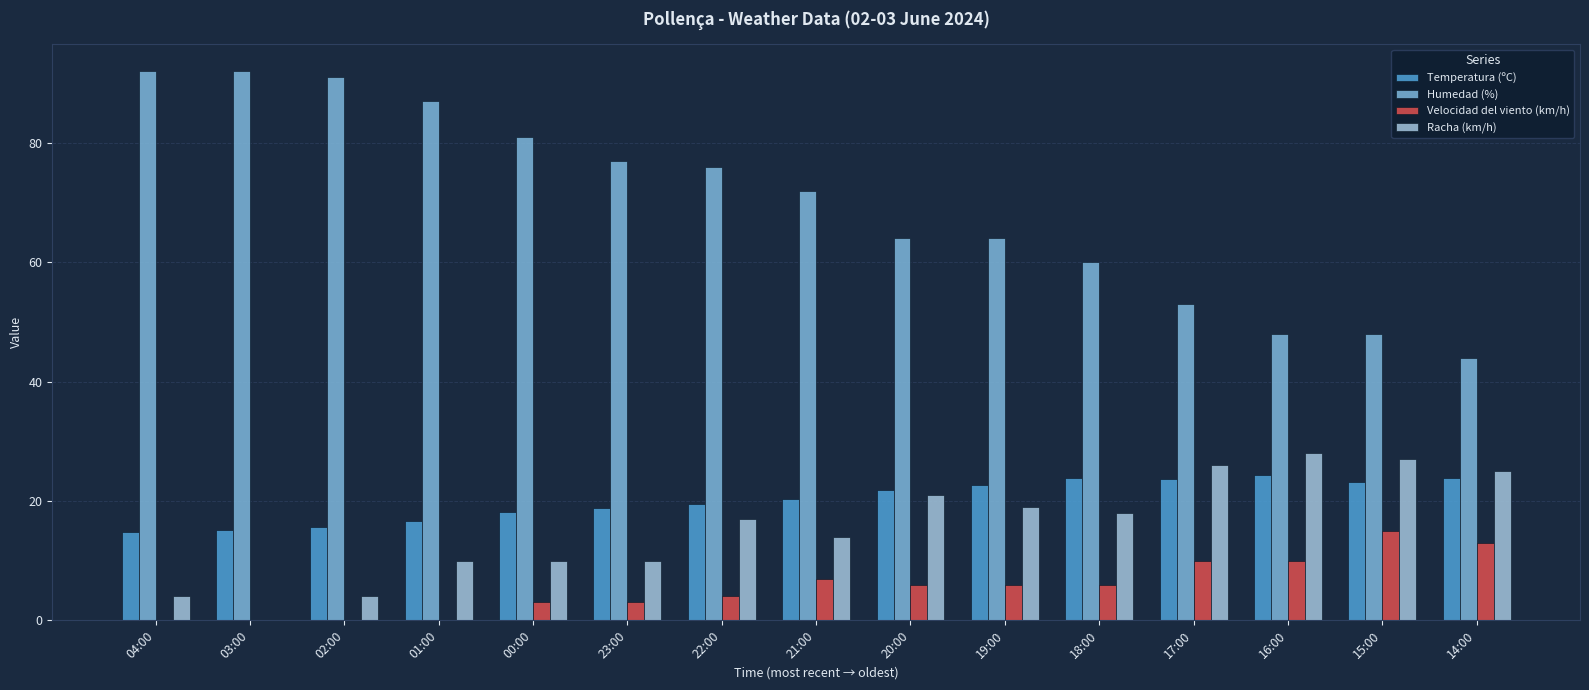

The Humedad (%) series shows 33.2 at 16:00. True or false?

False